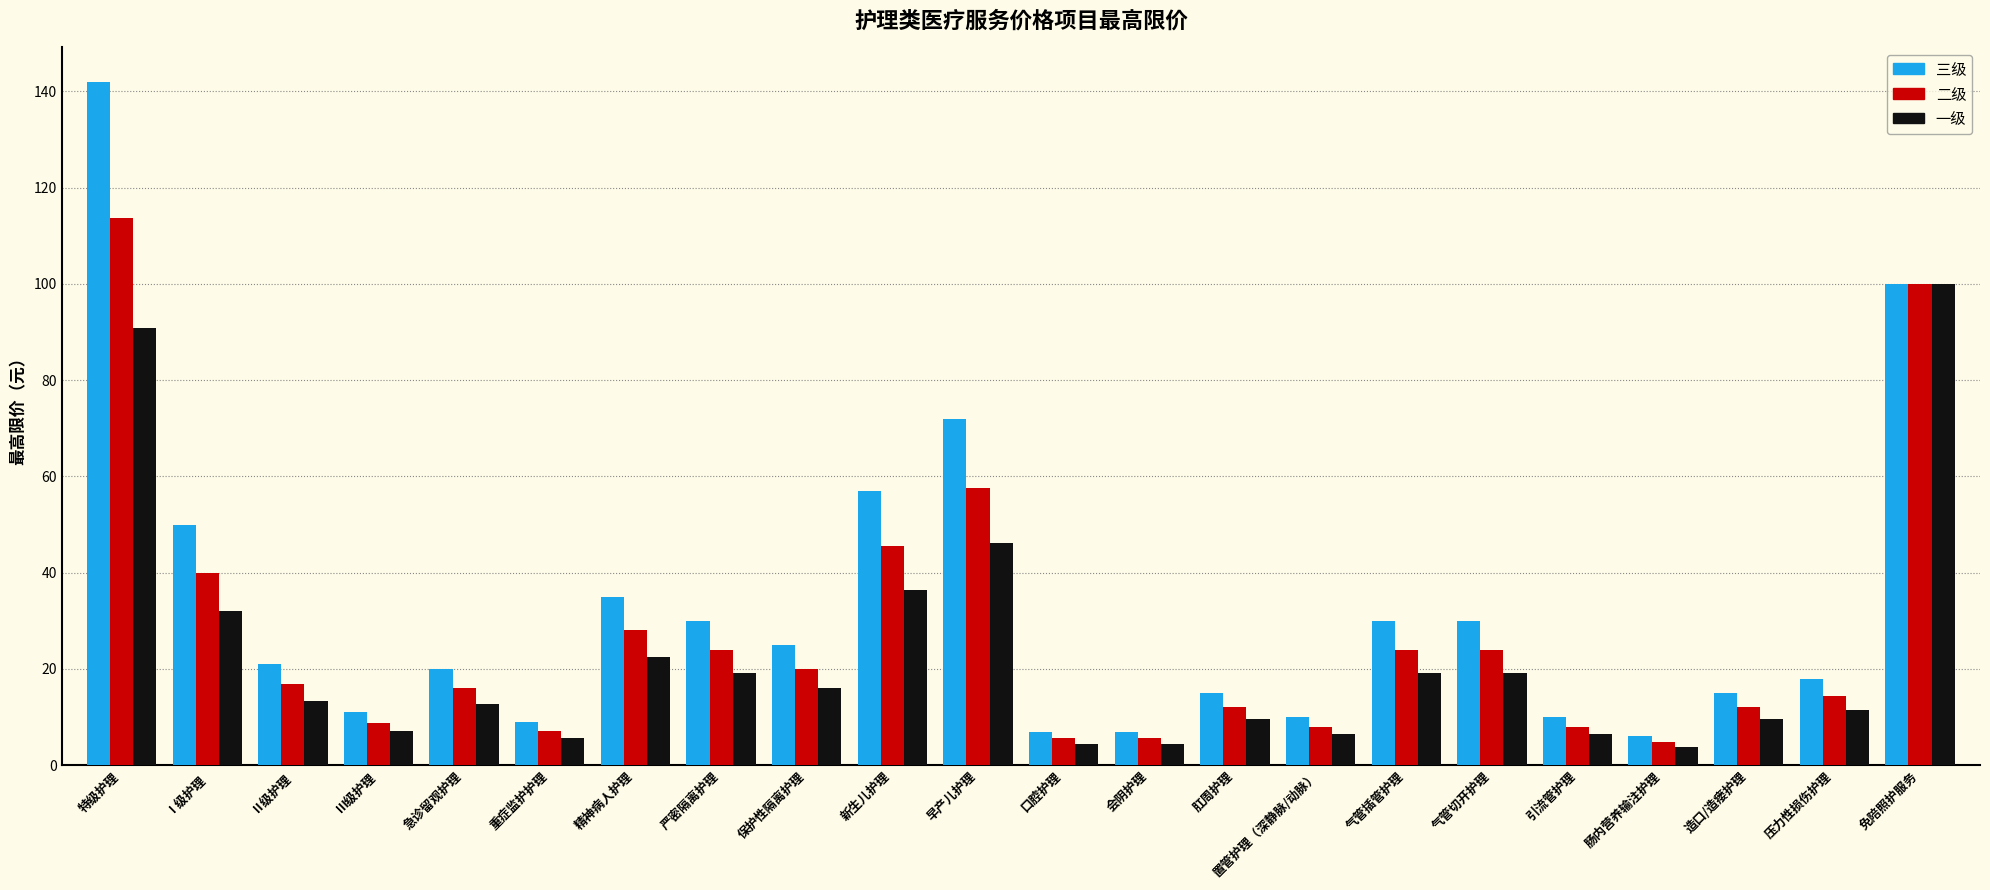

At how many categories does at least one series exceed 131?

1